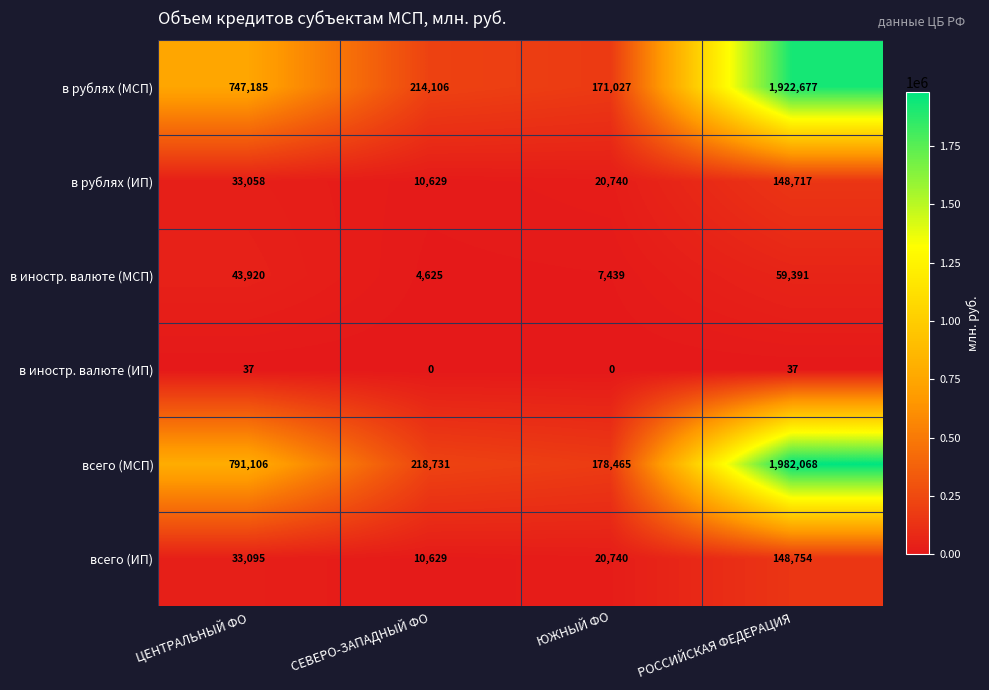

What is the greatest value displayed?

1982068